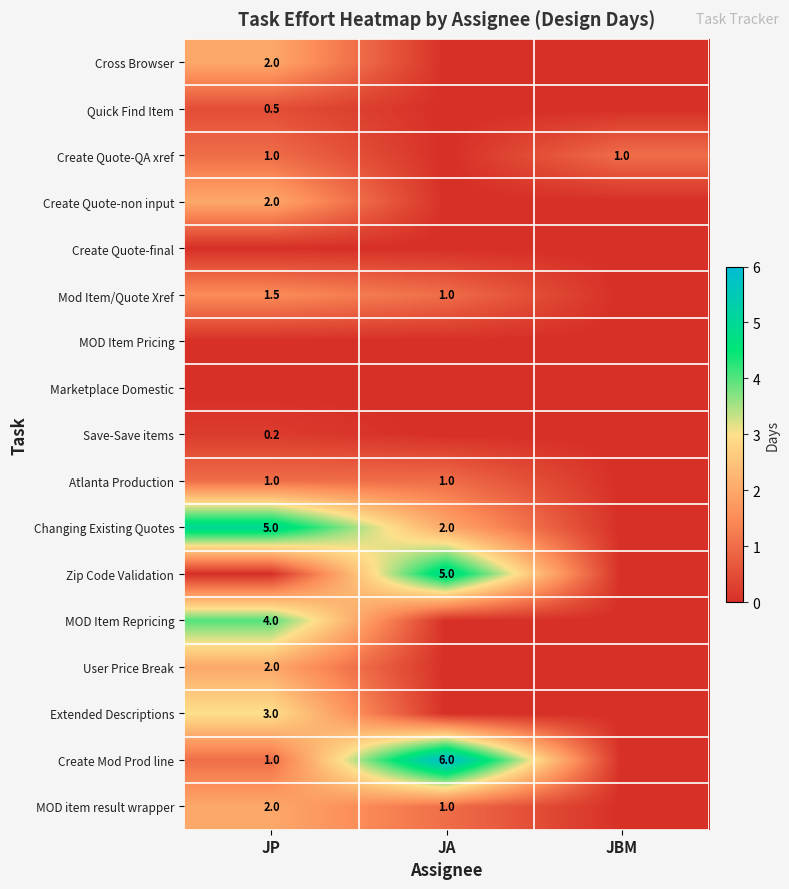

What is the sum of the Mod Item/Quote Xref values at JP and JA?

2.5